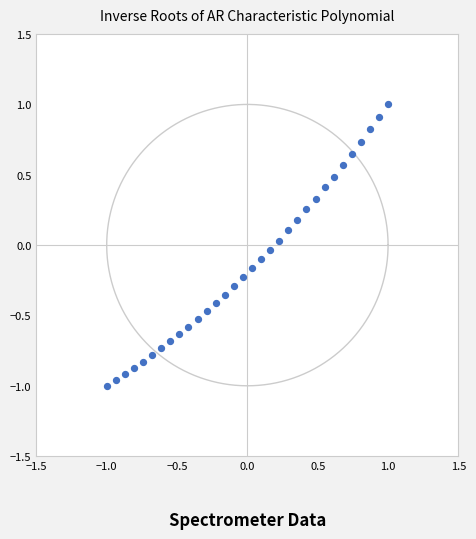

What is the range of Y values (max minus min)?

2.0